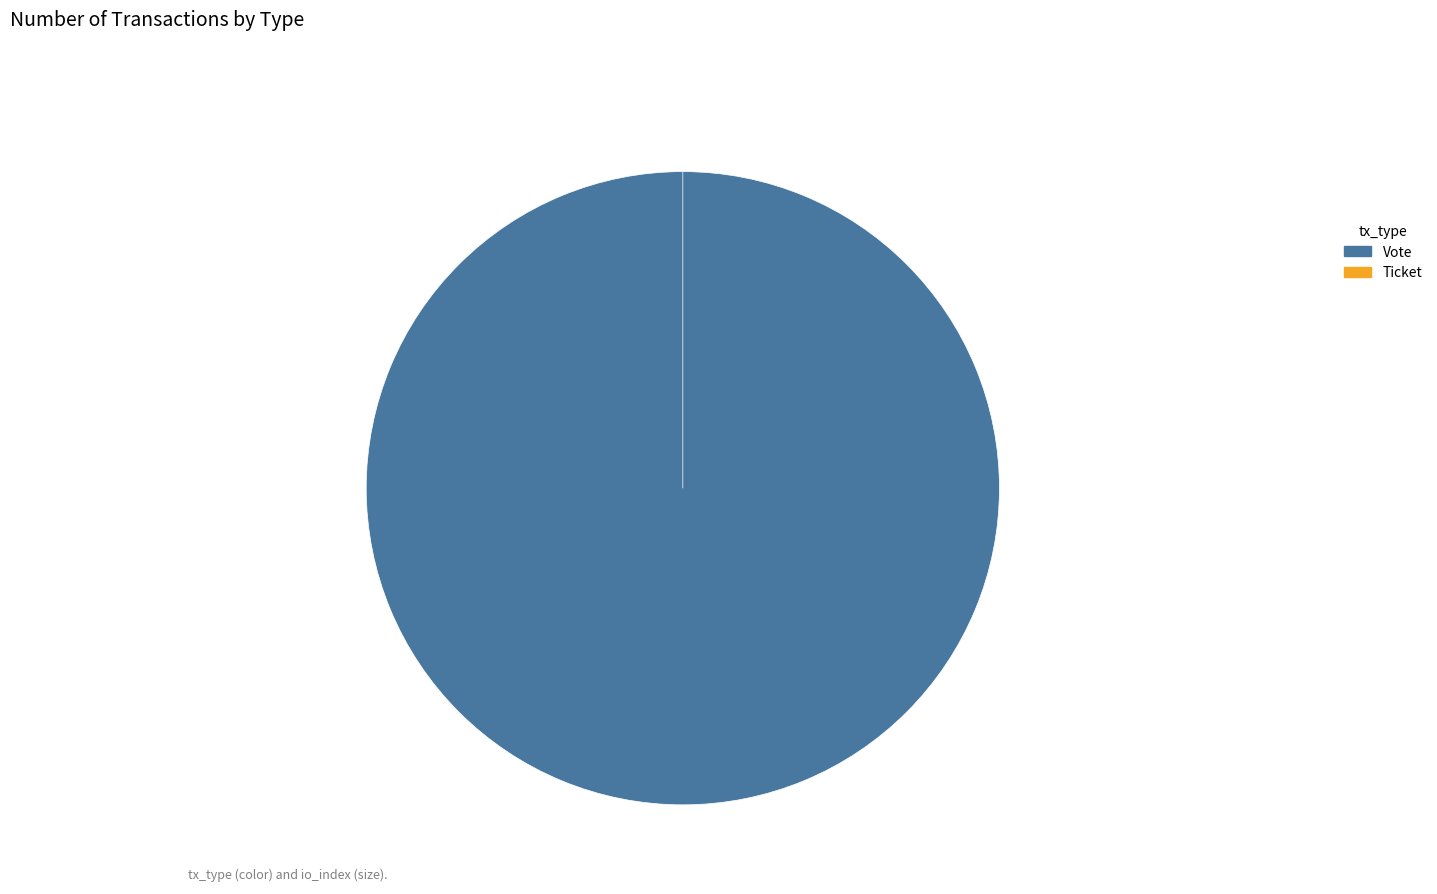

To the nearest percent, what is the average slice percentage?

50%